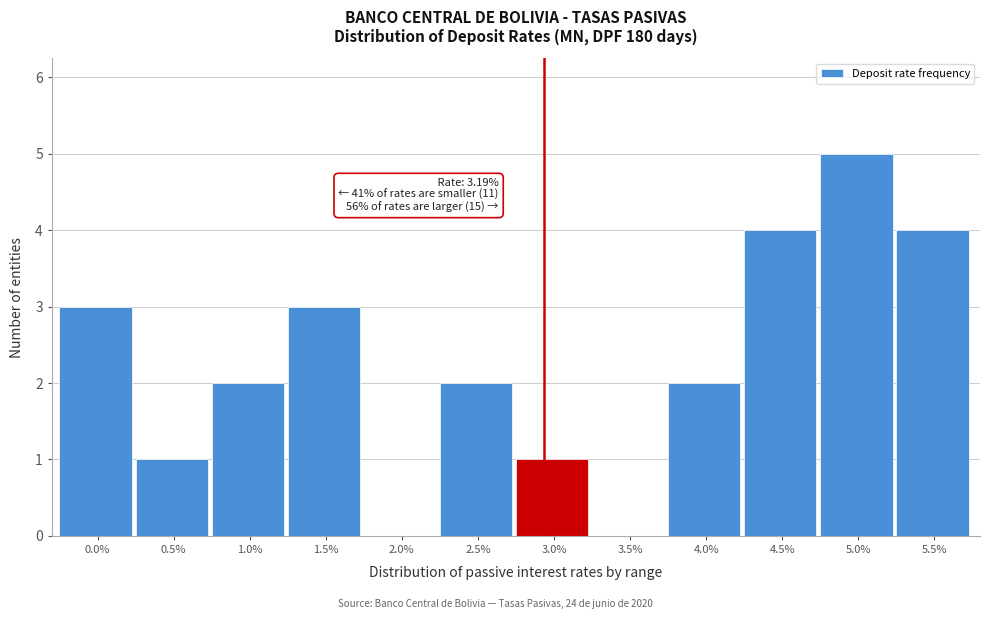

Reading left to right, list all the values displayed in this chart.

0.0%=3	0.5%=1	1.0%=2	1.5%=3	2.0%=0	2.5%=2	3.0%=1	3.5%=0	4.0%=2	4.5%=4	5.0%=5	5.5%=4